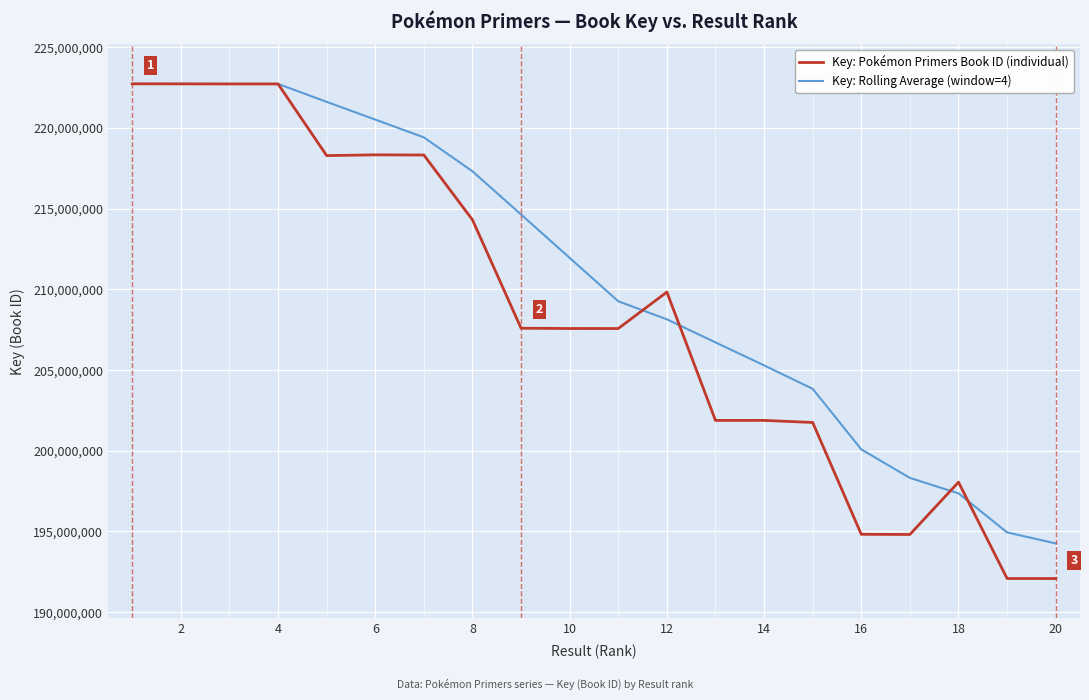

What is the highest value of the Key: Pokémon Primers Book ID (individual) series?

222736714.0